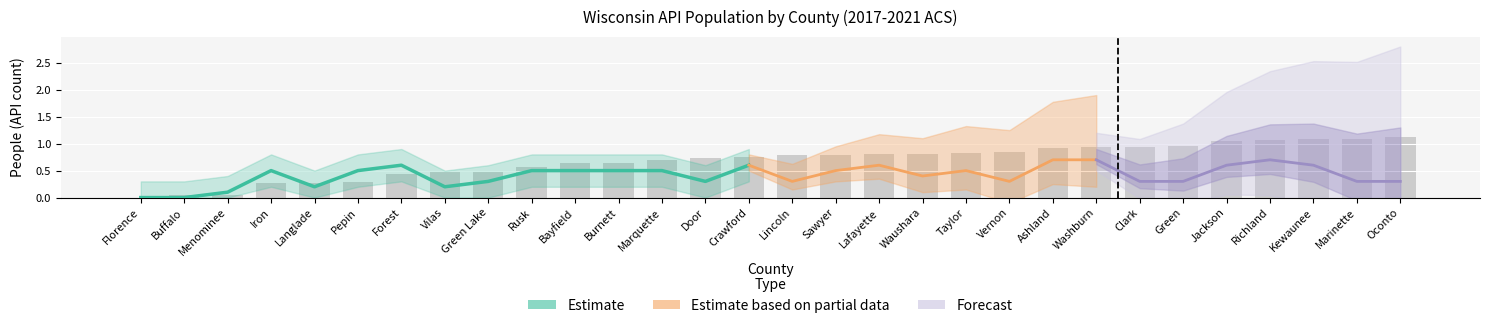

What is the change in value from Rusk to Door?

+0.2